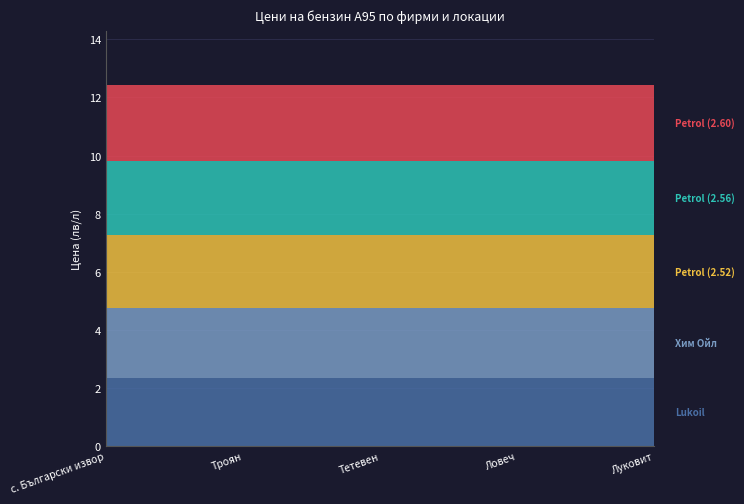

What is the difference between the highest and lowest values at Тетевен?

0.2